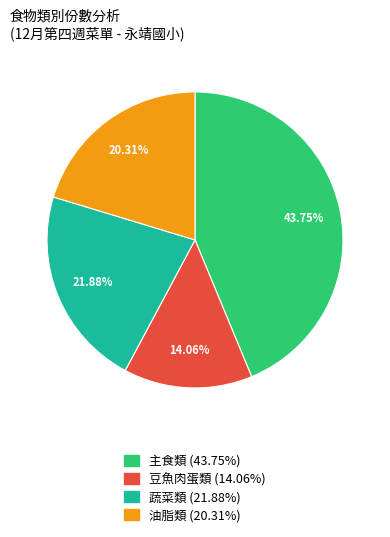

Combined, do 主食類 (43.75%) and 油脂類 (20.31%) account for over 50%?

Yes